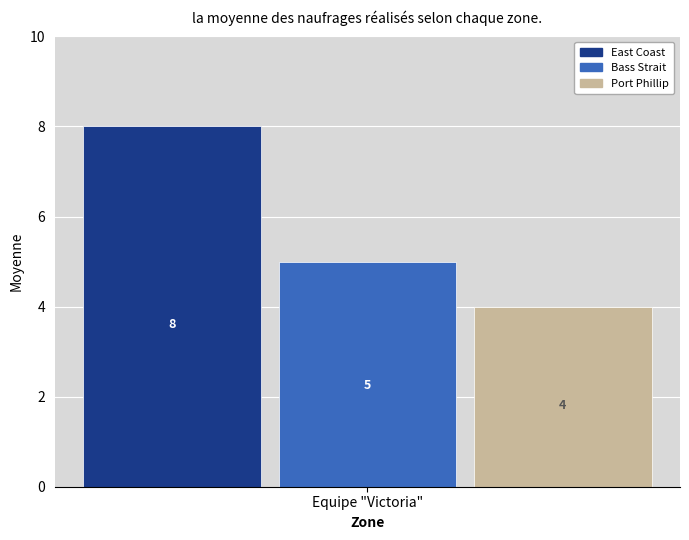

List the series in order of their peak value, highest first.

East Coast, Bass Strait, Port Phillip